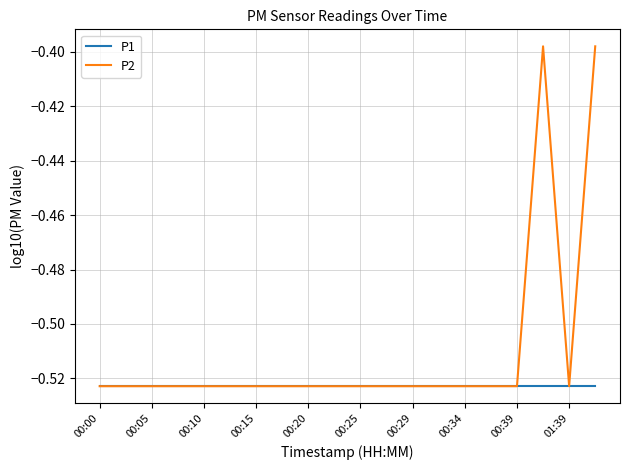

List the series in order of their overall mean, lowest first.

P1, P2